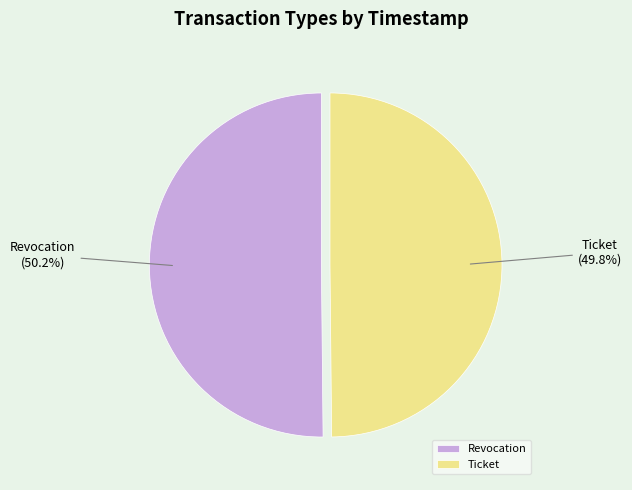

Do Ticket and Revocation together represent more than half of the pie?

Yes